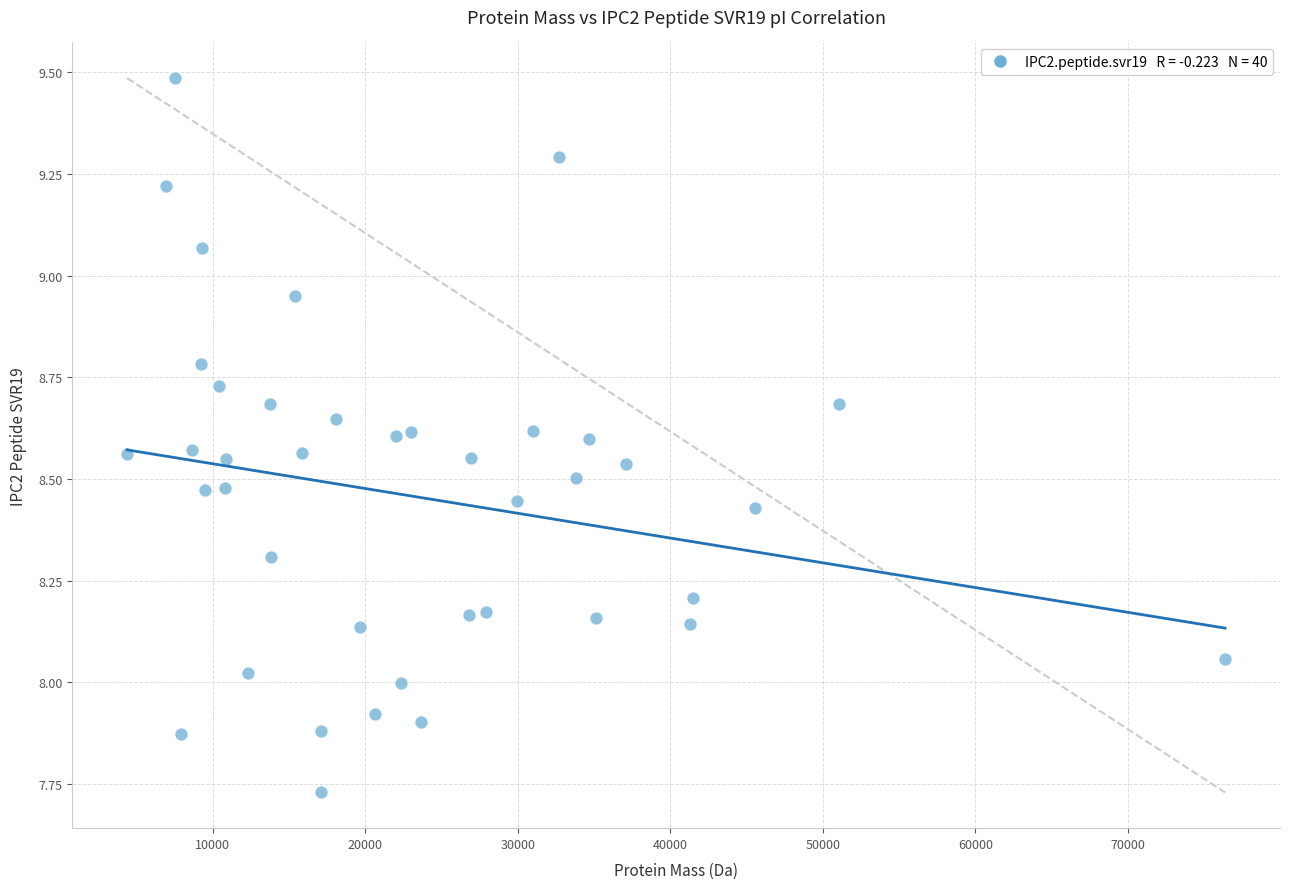

What is the range of Y values (max minus min)?

1.8